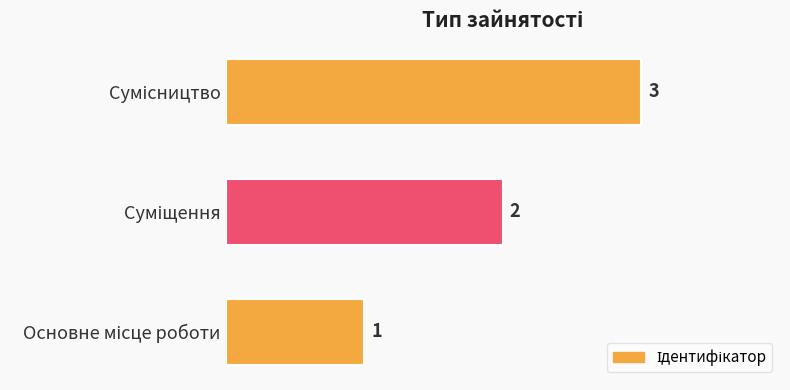

What is the greatest value displayed?

3